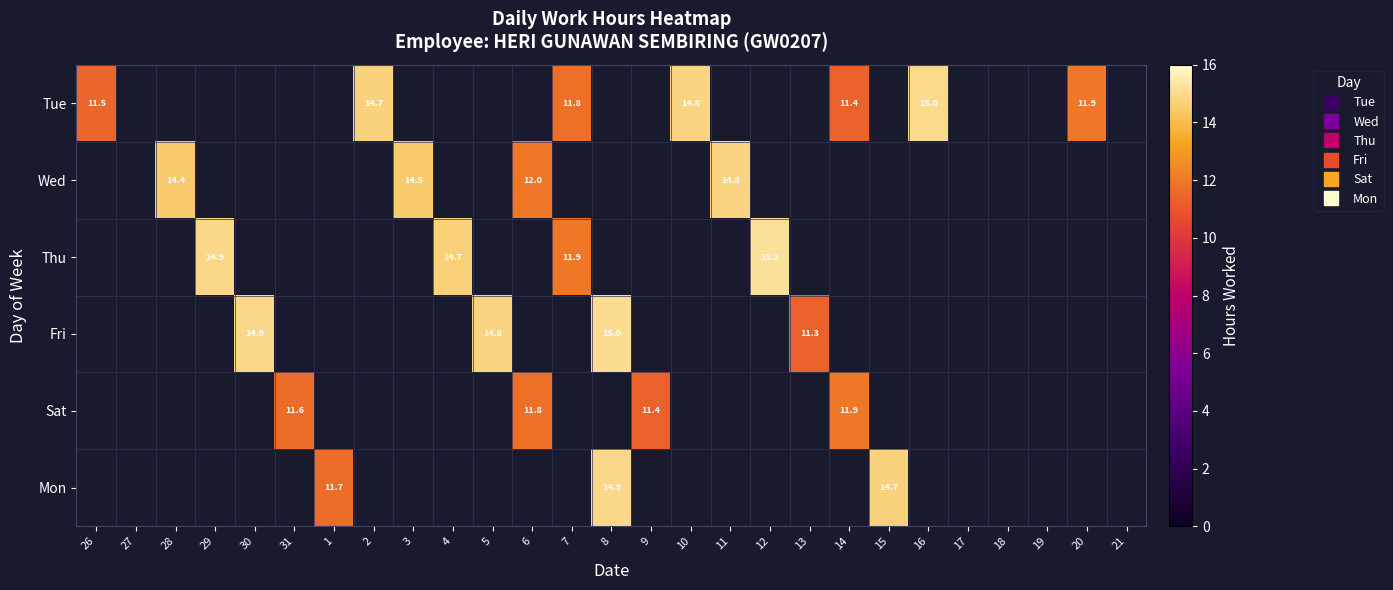

How many distinct data groups are displayed?

6